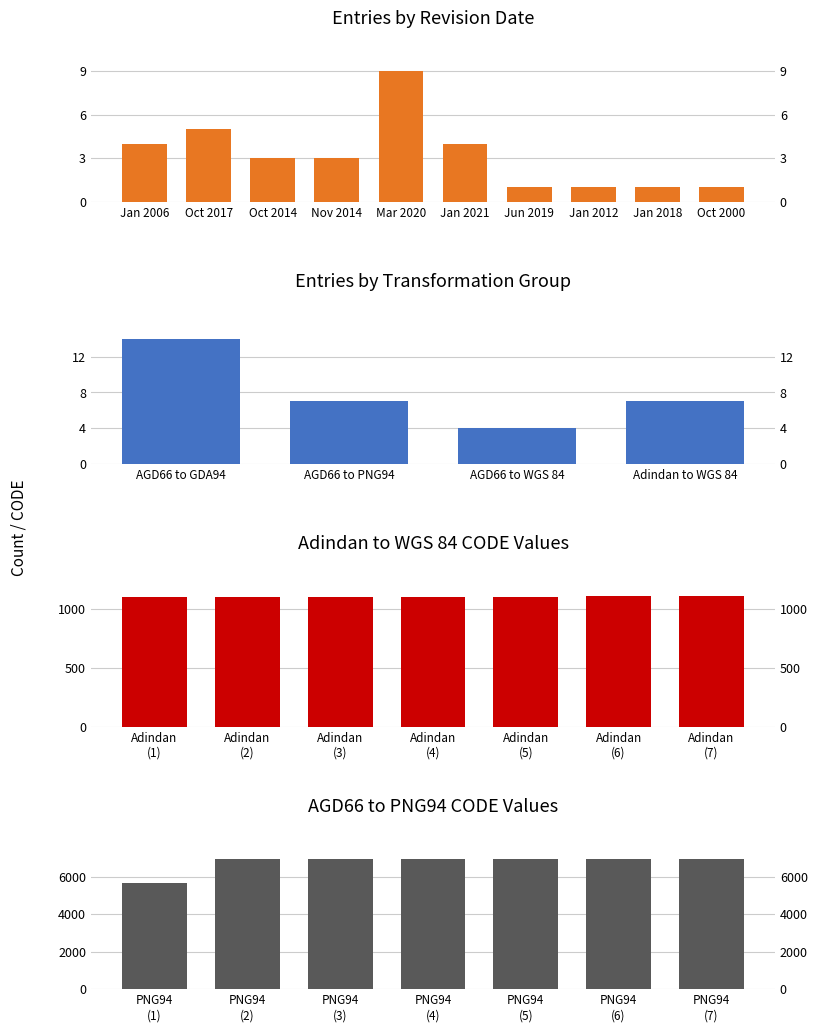

At how many categories does at least one series exceed 1616?

7